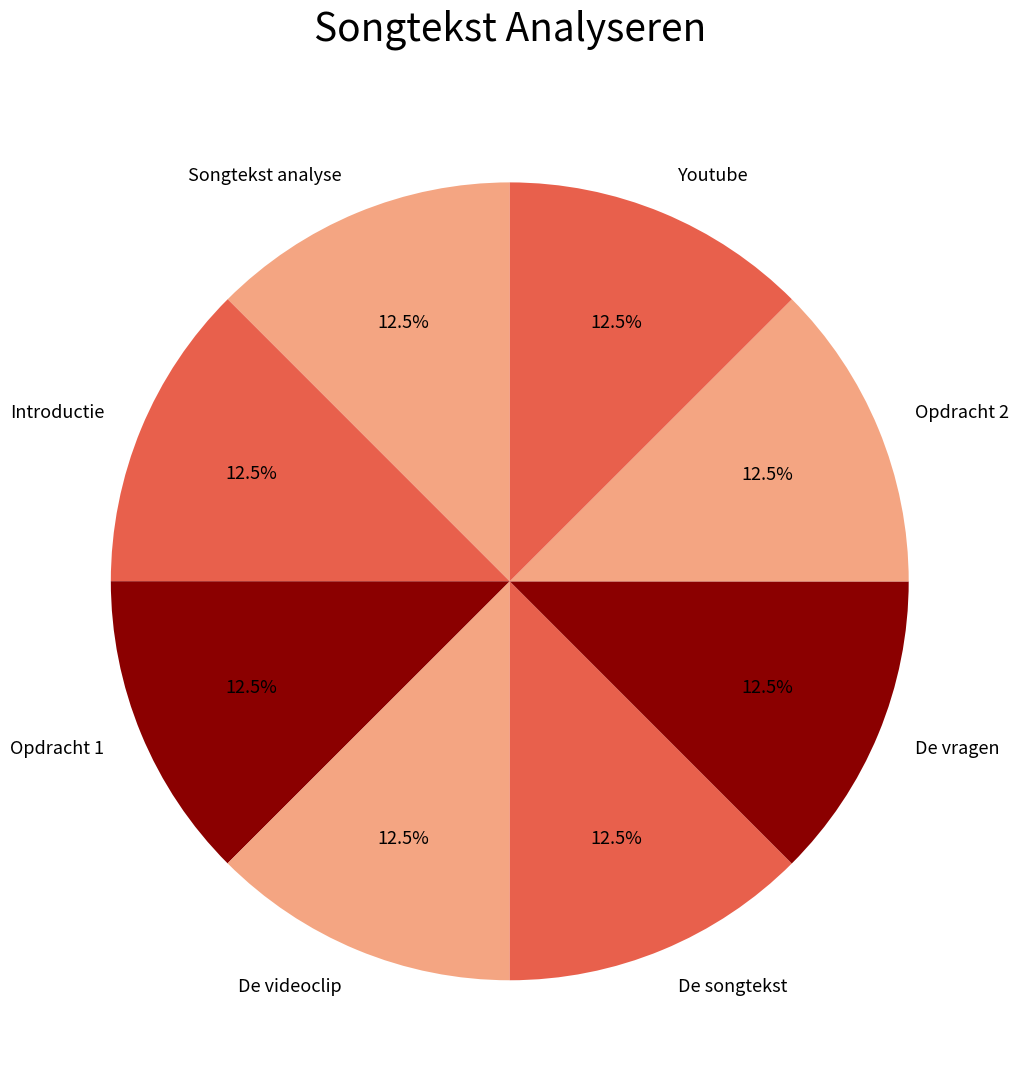

Does any single category account for the majority?

No